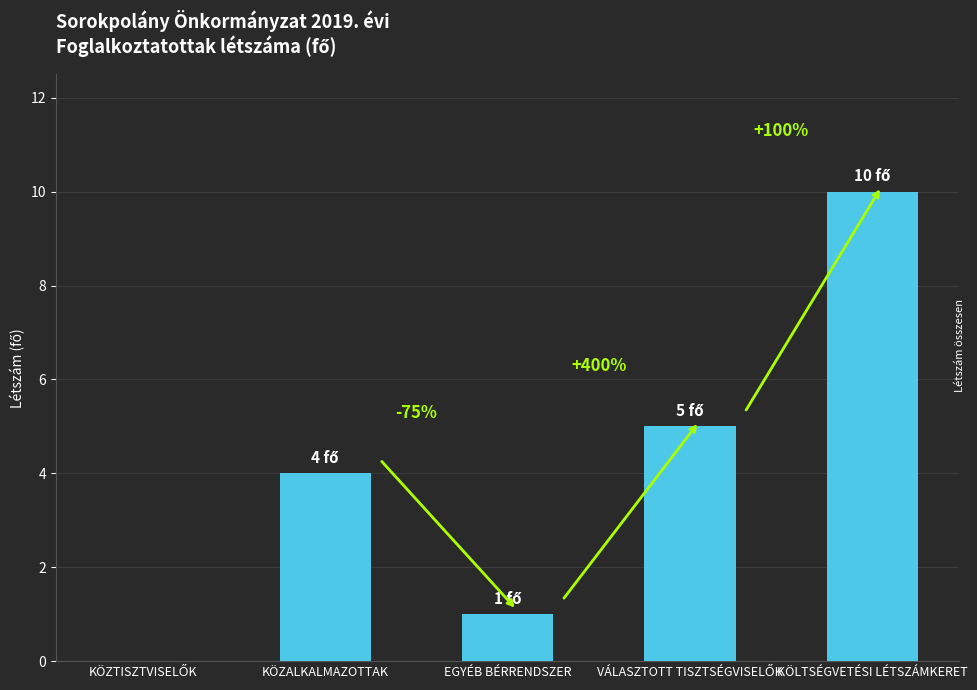

Are the bars horizontal?

No